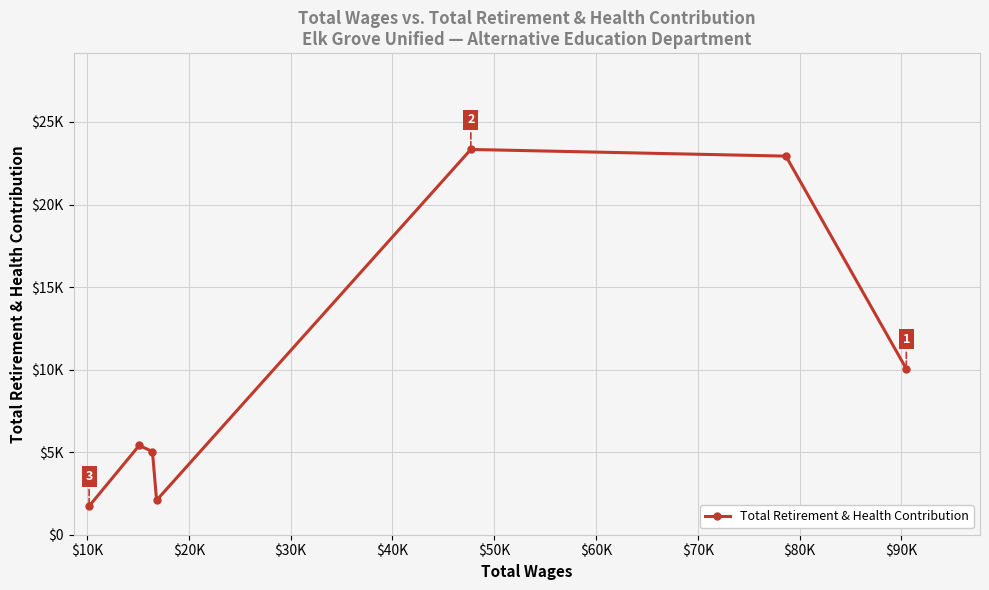

Does the chart display data point markers on the line(s)?

Yes